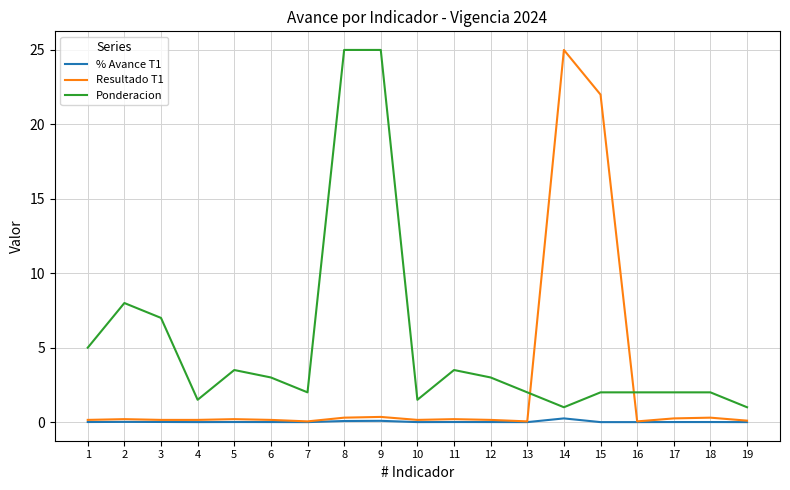

The Resultado T1 series shows 0.1 at 19. True or false?

True